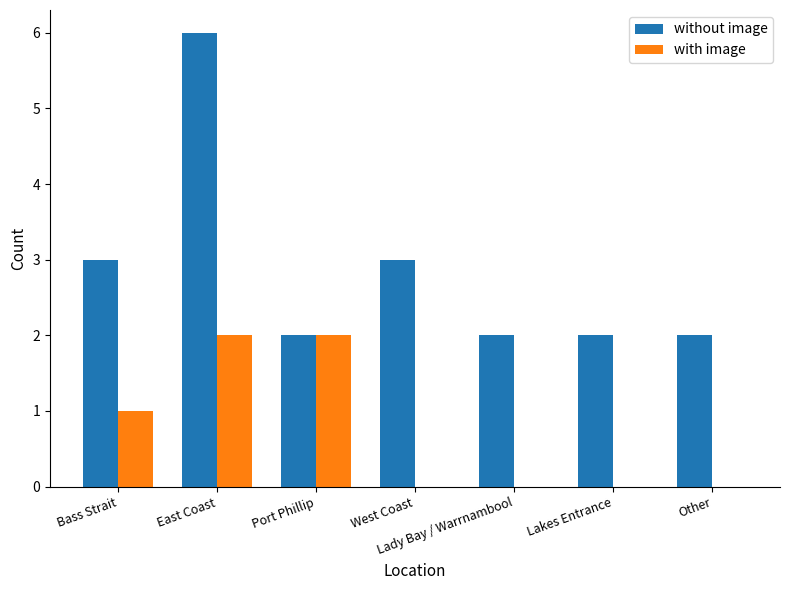

The with image series shows -1 at West Coast. True or false?

False